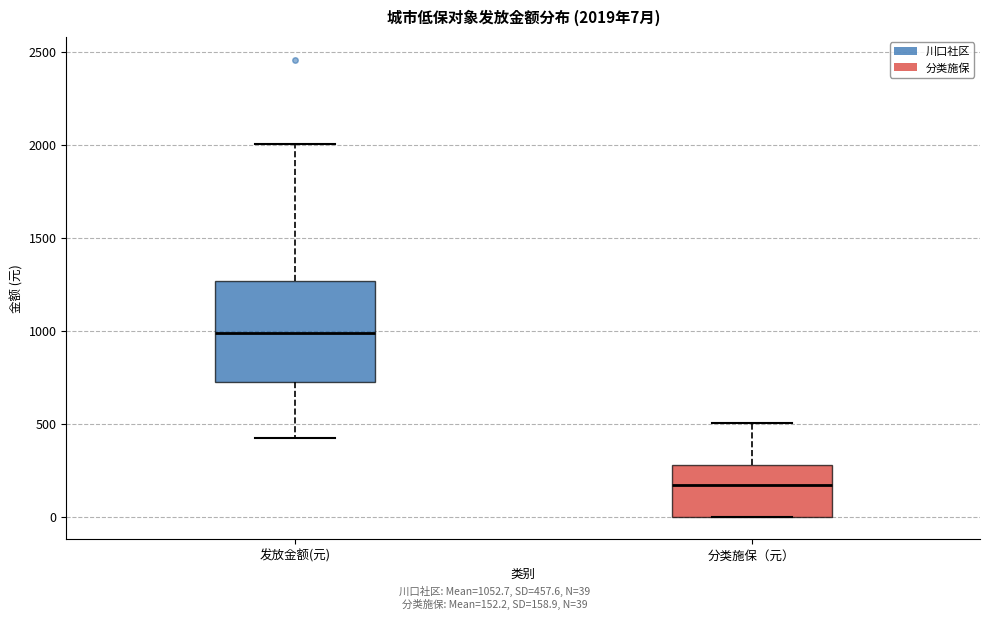

Which box's median line is the lowest?

分类施保（元）